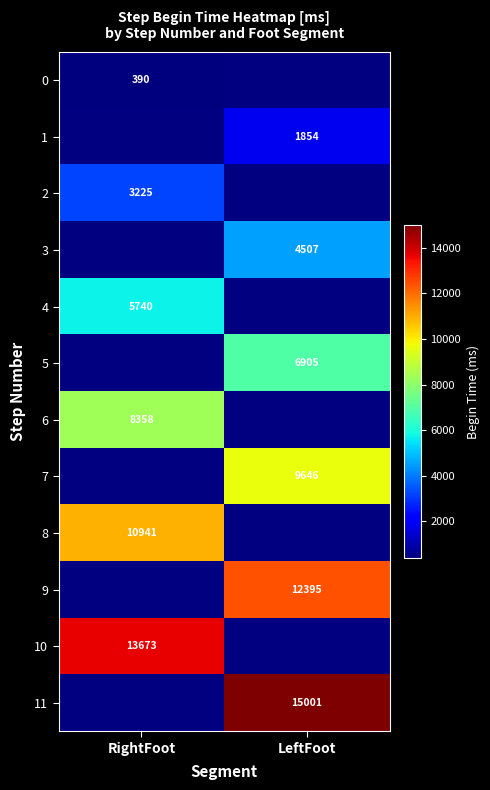

True or false: 10 has a value of 13673 at RightFoot.

True